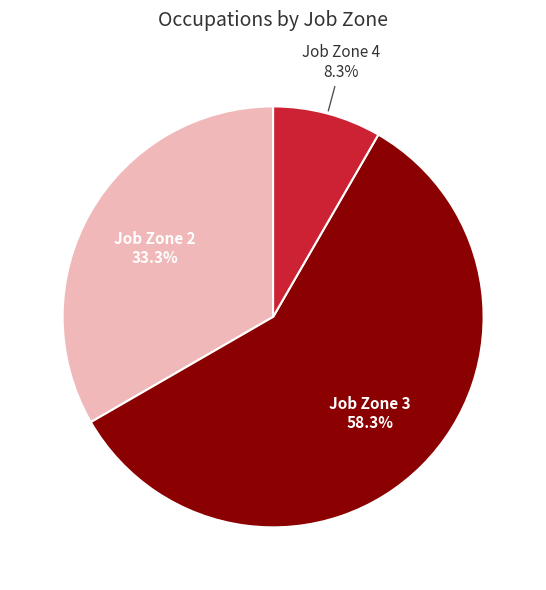

Is there a majority slice in this chart?

Yes